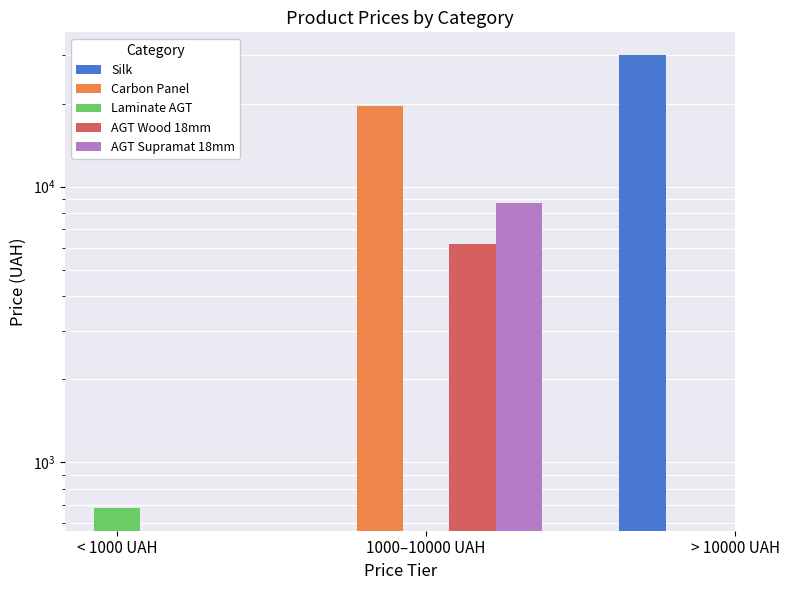

What is the label of the 2nd bar from the left?

1000–10000 UAH